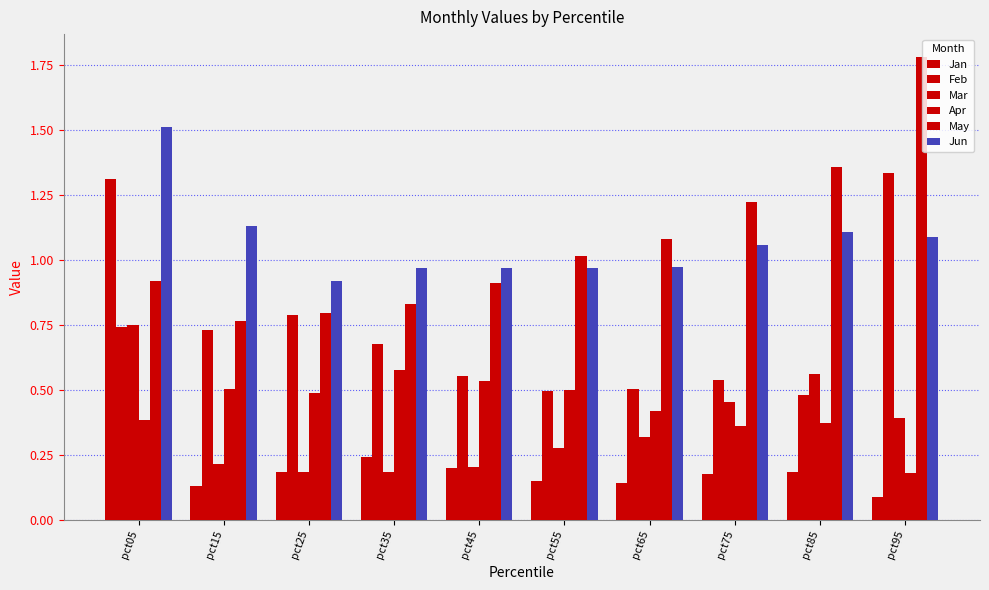

How many groups of bars are there?

10